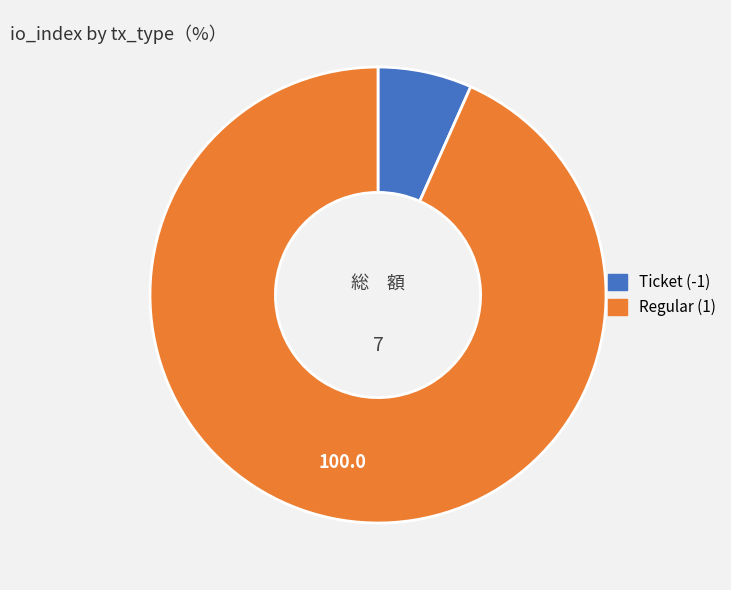

Between Ticket (-1) and Regular (1), which is larger?

Regular (1)